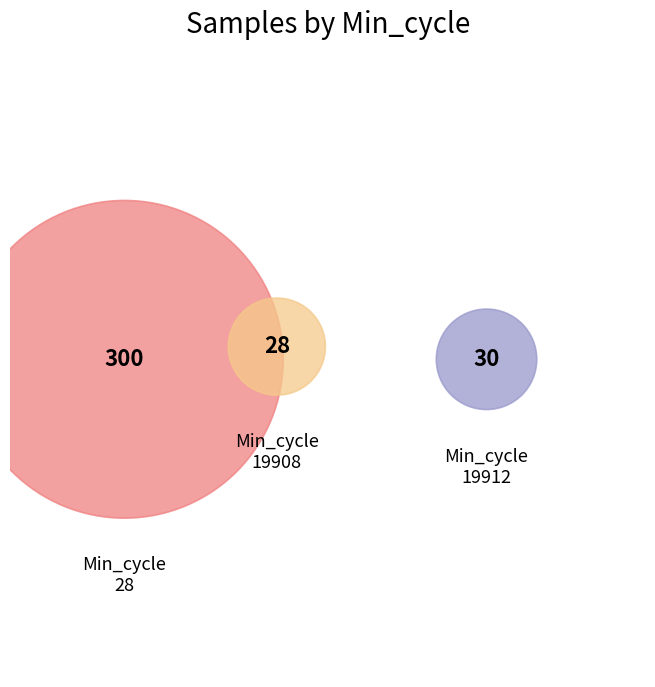

Rank the categories by Samples value from lowest to highest.

2, 1, 0